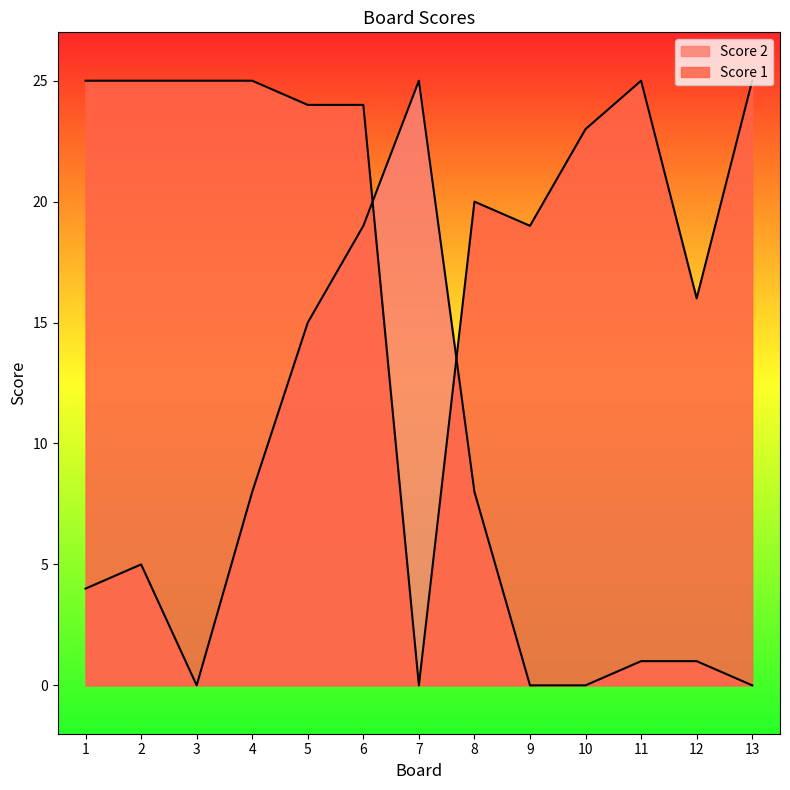

At which category is the sum across all series the highest?

6